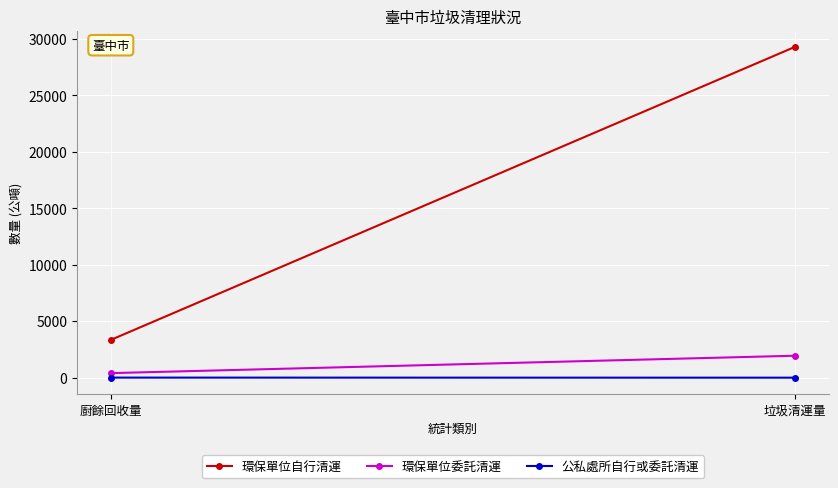

Is this an area chart (filled region under the line)?

No